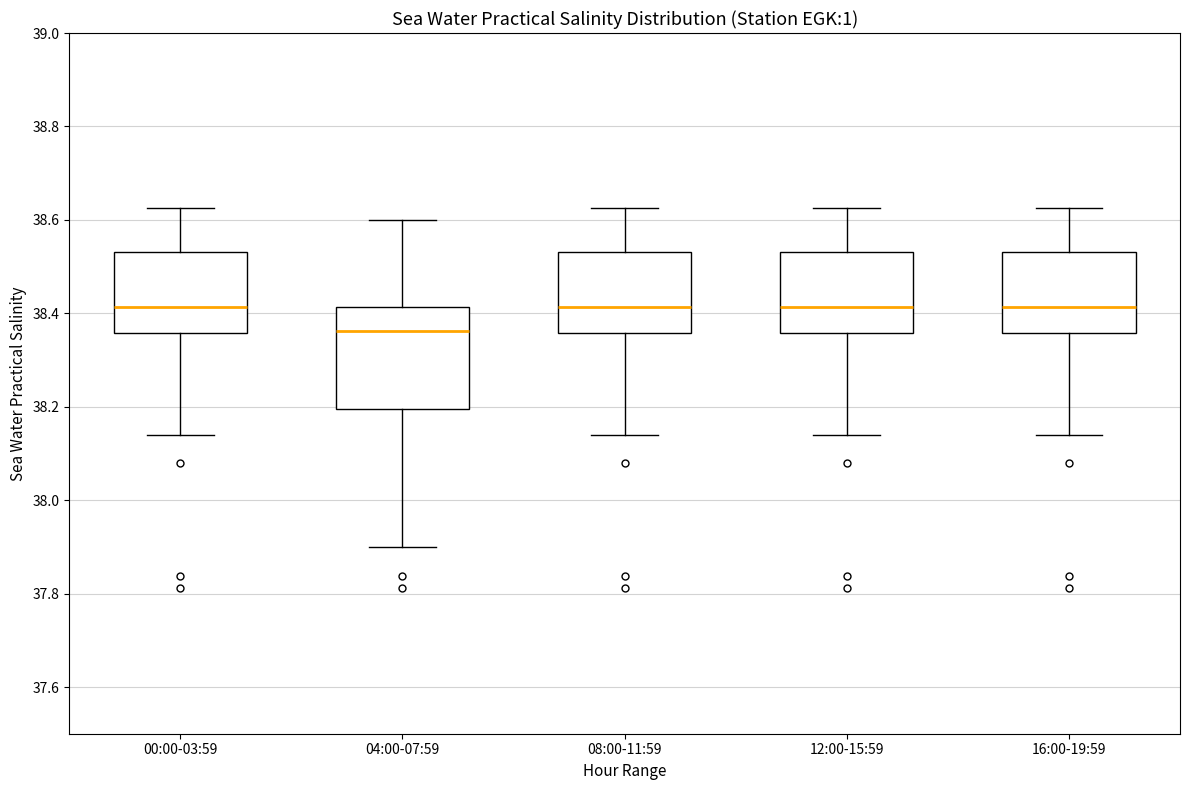

Comparing the boxes themselves (not the whiskers), which one is the tallest?

04:00-07:59